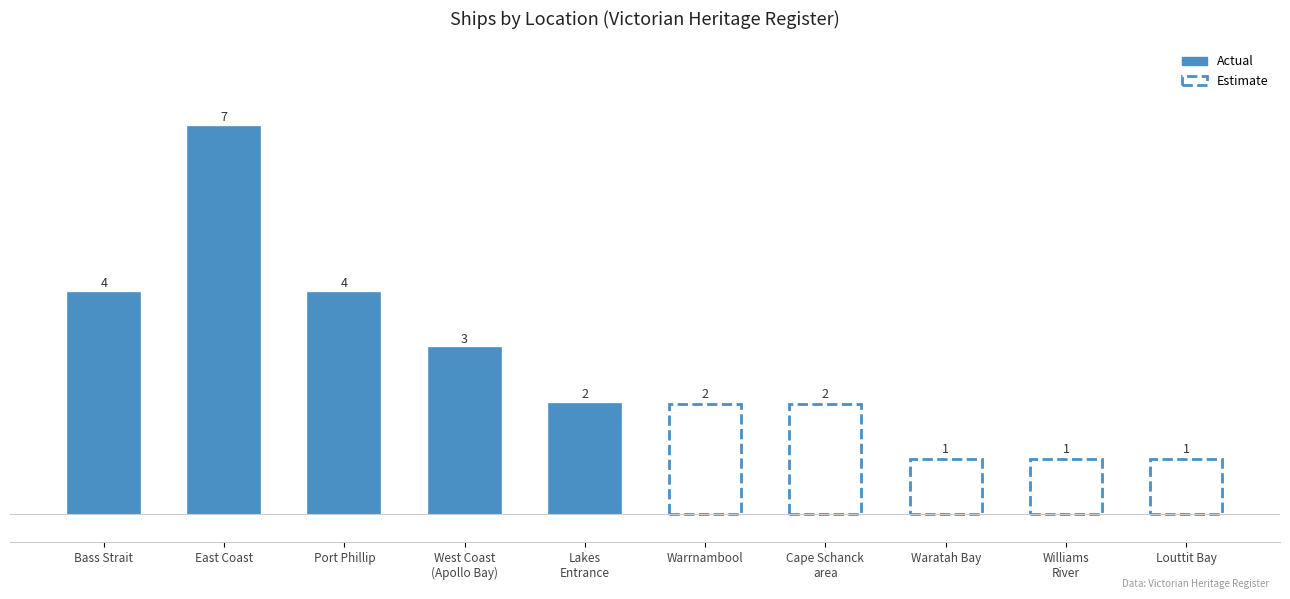

What is the label of the 1st bar from the left?

Bass Strait